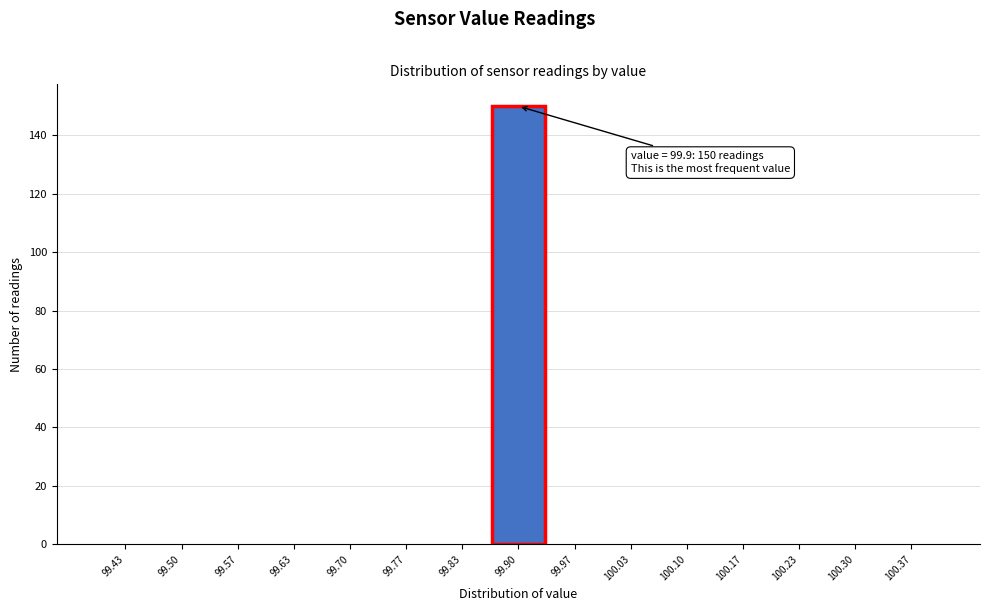

Over which range of the x-axis is the bar tallest?

99.87 to 99.93